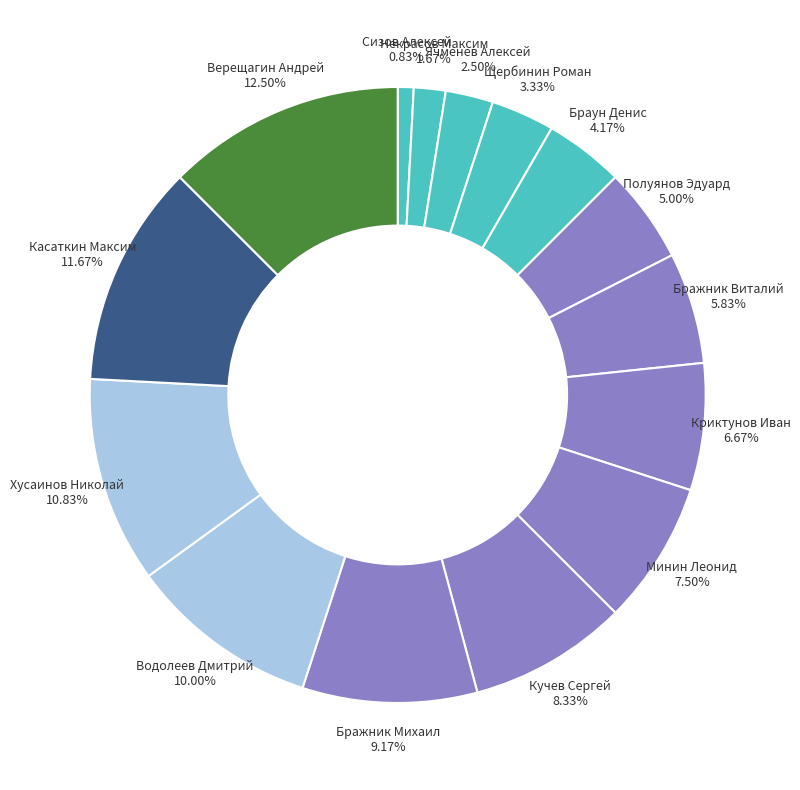

What percentage is the Полуянов Эдуард slice, to the nearest percent?

5%